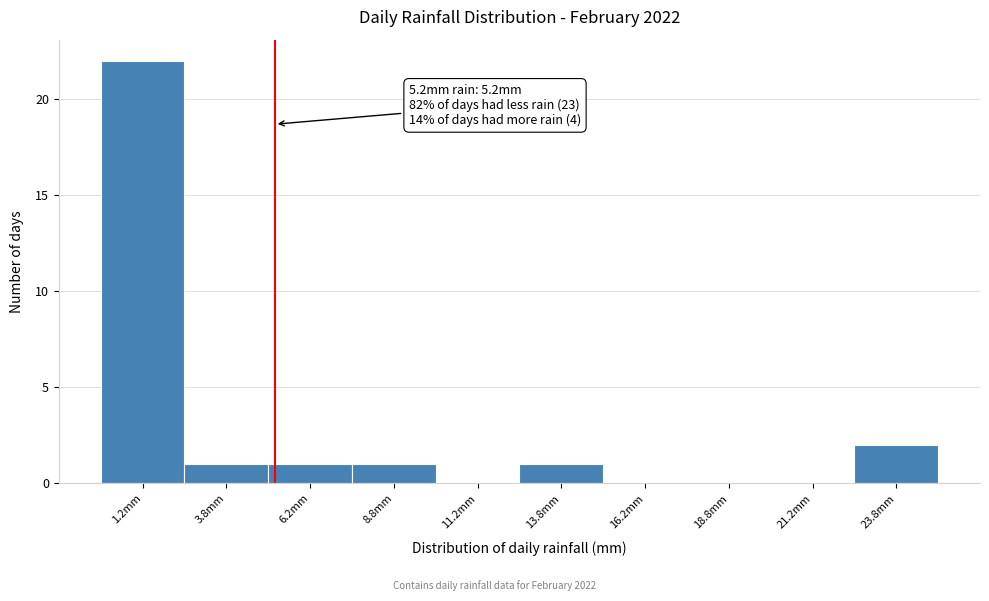

Which range on the x-axis has the tallest bar?

0.0 to 2.5